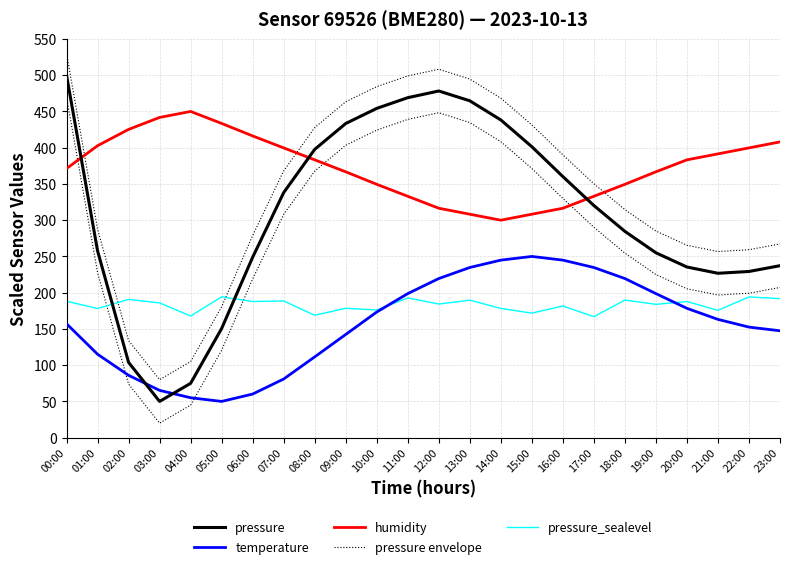

What is the maximum value for pressure?

500.0